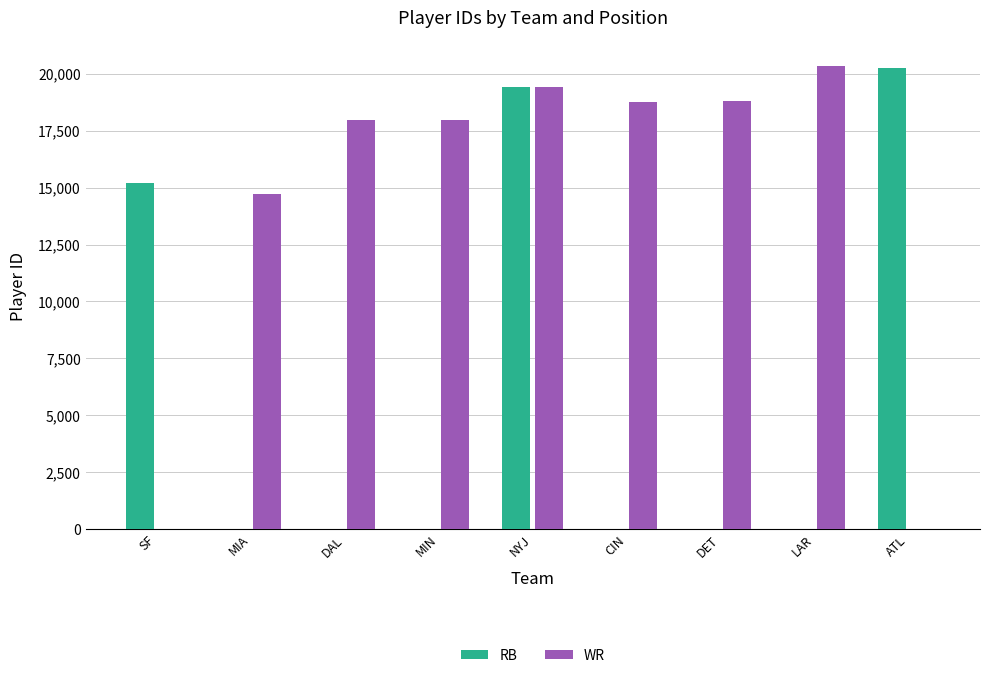

The WR series shows 0 at SF. True or false?

True